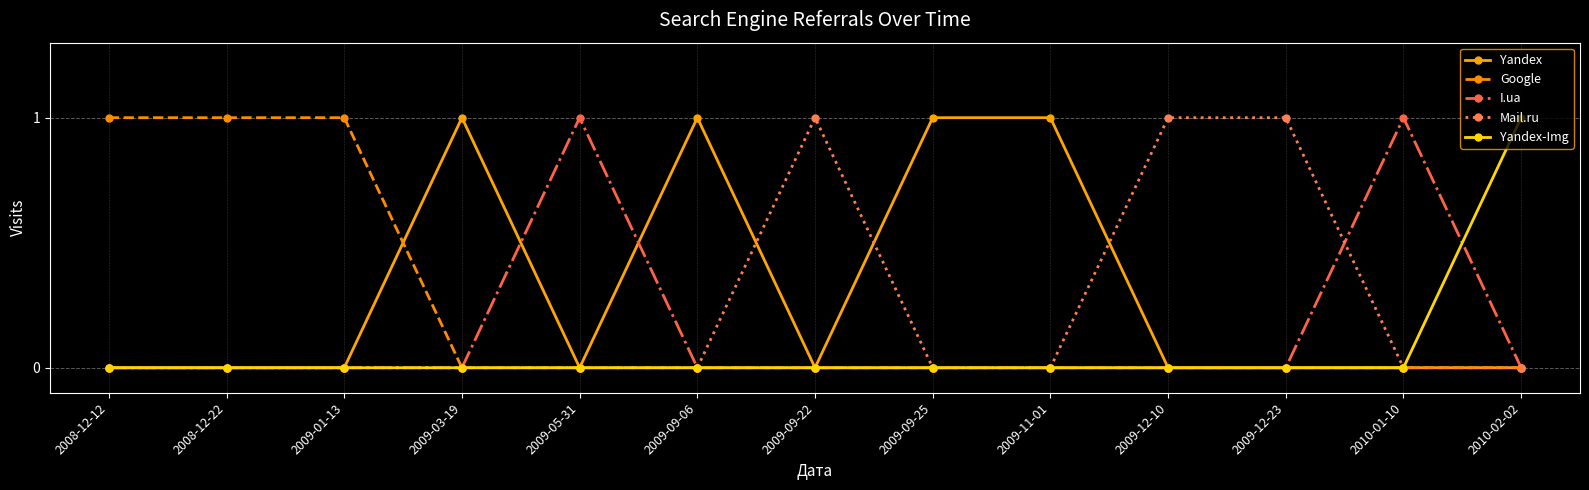

What position from the right is 2009-03-19?

10